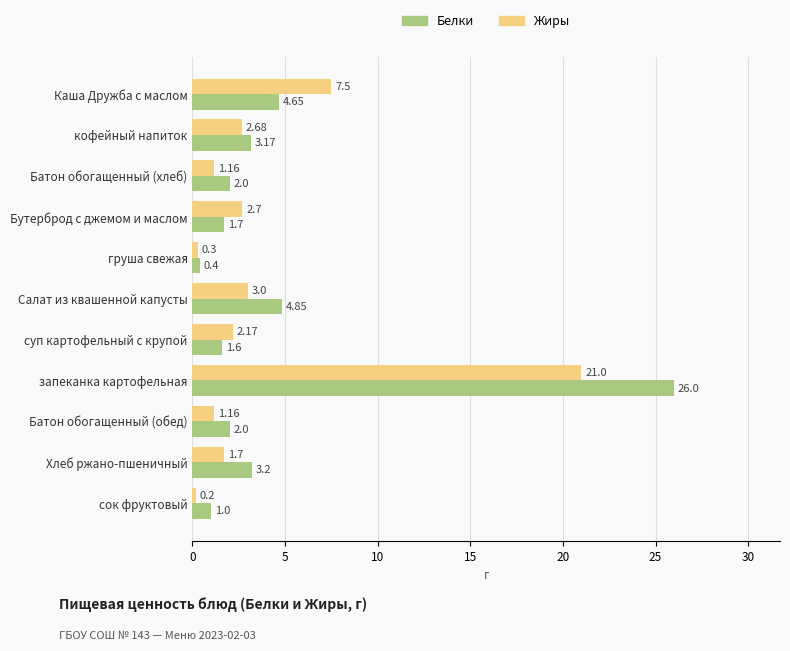

Rank the series by their maximum value, from lowest to highest.

Жиры, Белки